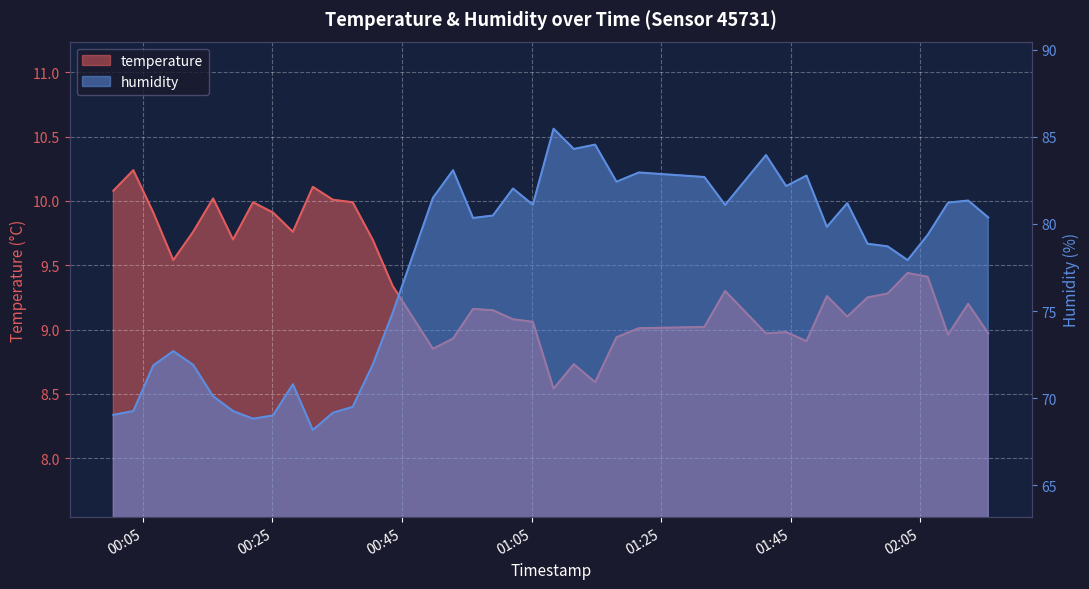

What is the spread (max minus min) of values at 2023-05-01T02:06:10?

70.0